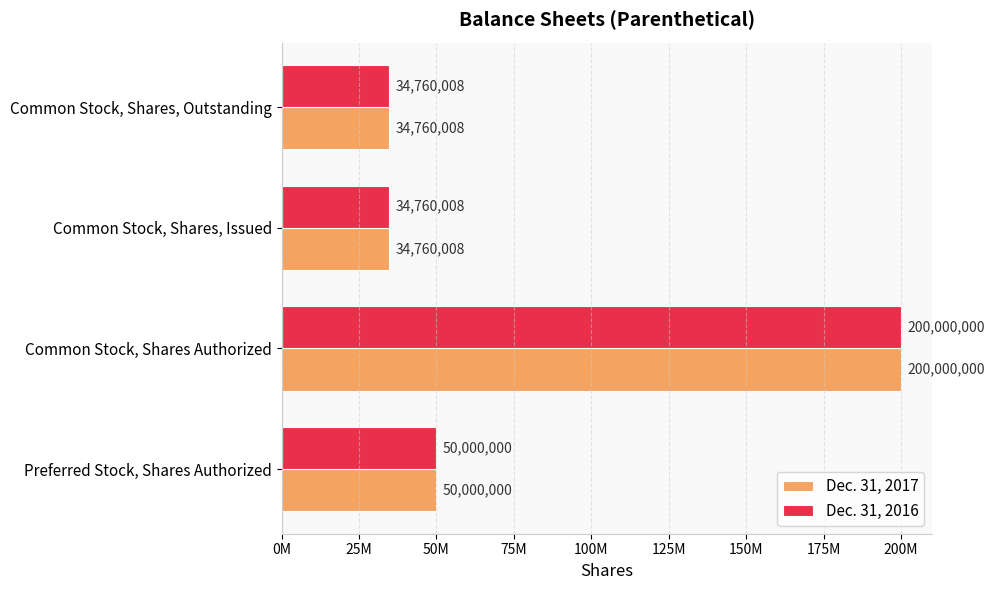

What are all the series names shown in the legend?

Dec. 31, 2017, Dec. 31, 2016